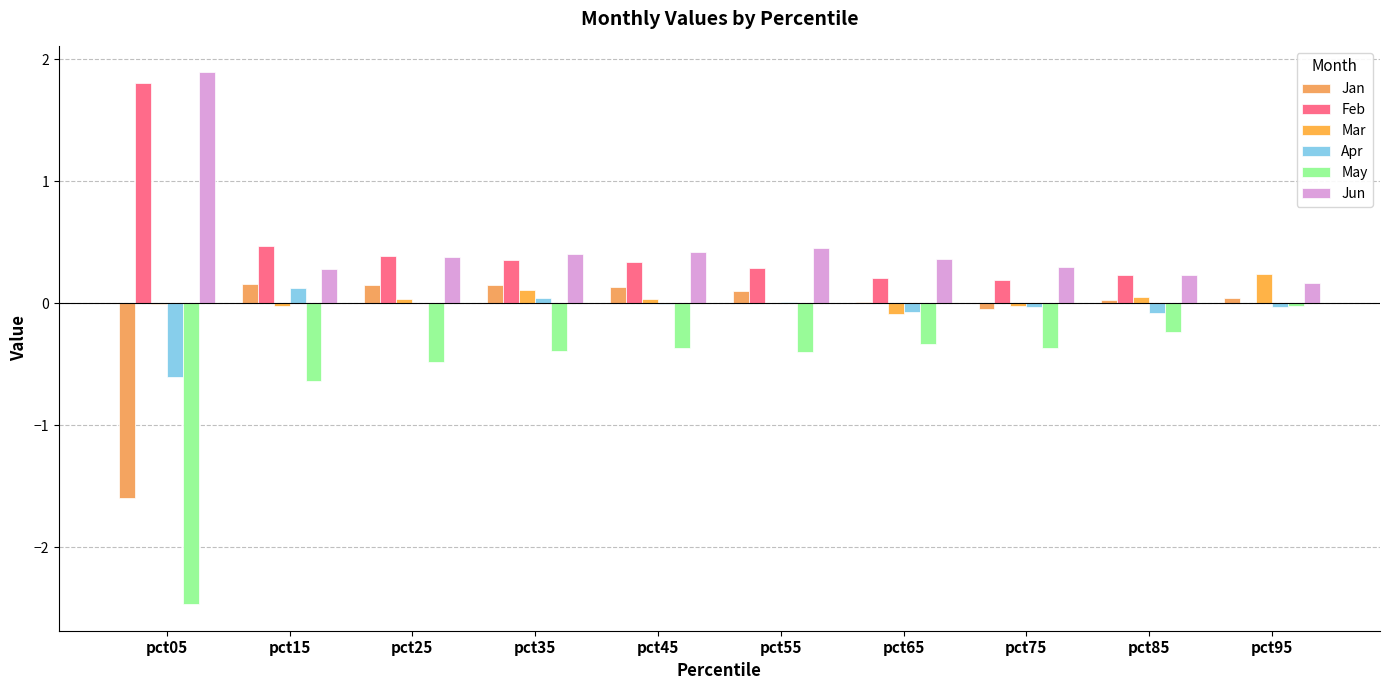

Count the number of categories in the chart.

10